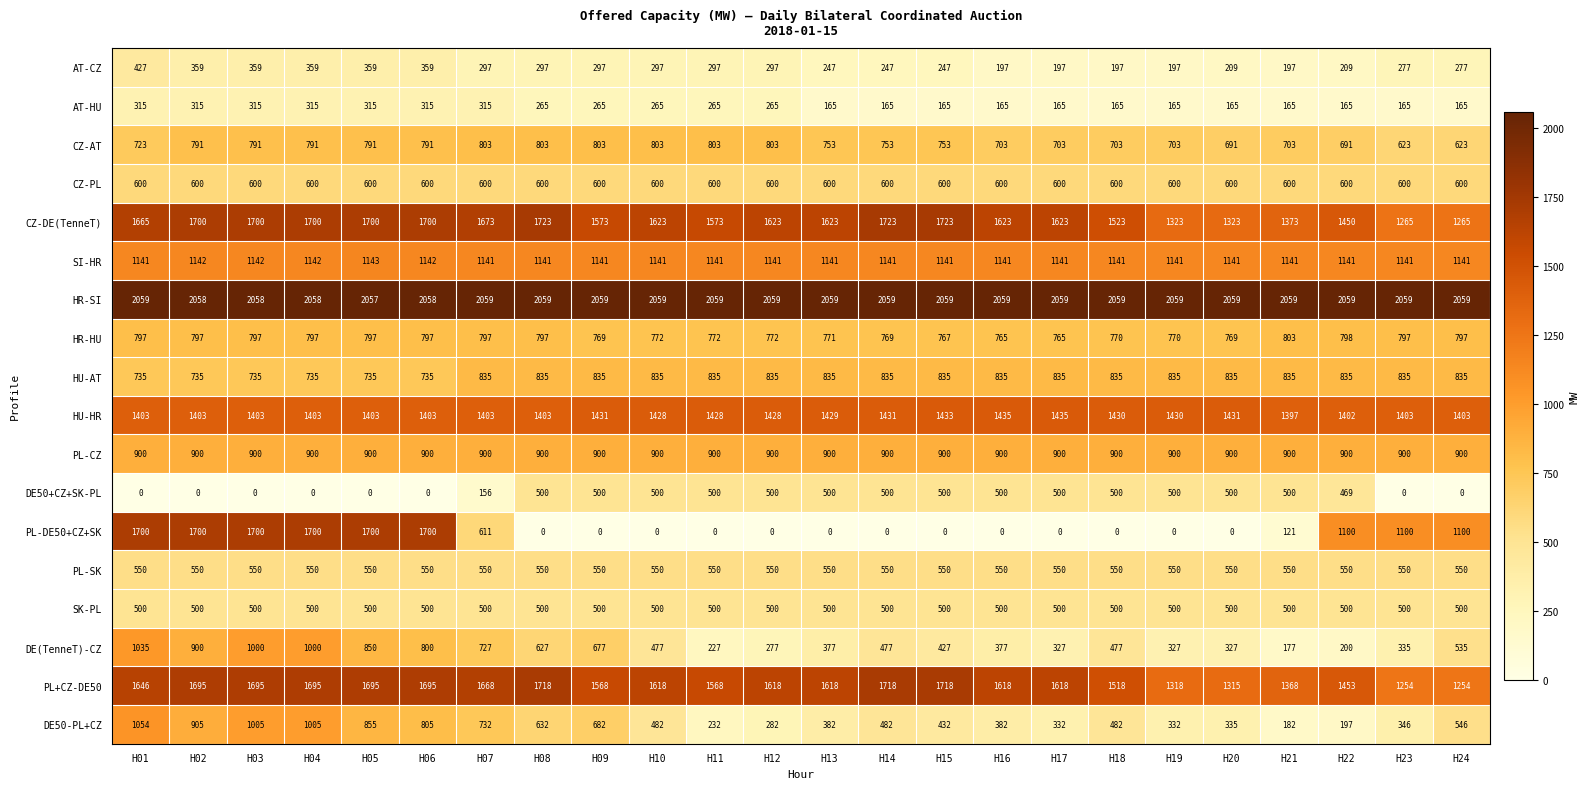

At how many categories does at least one series exceed 1687?

24